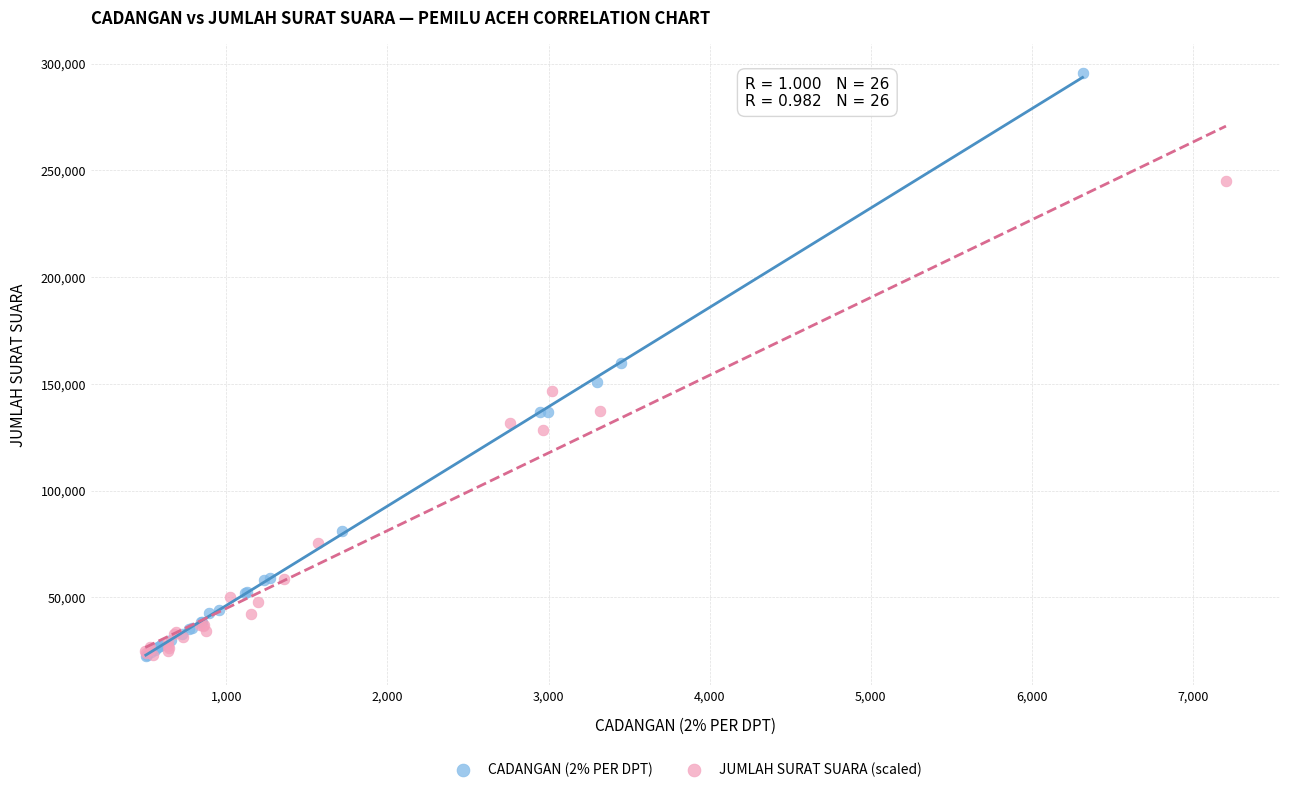

Which series has the largest Y range (max minus min)?

CADANGAN (2% PER DPT)